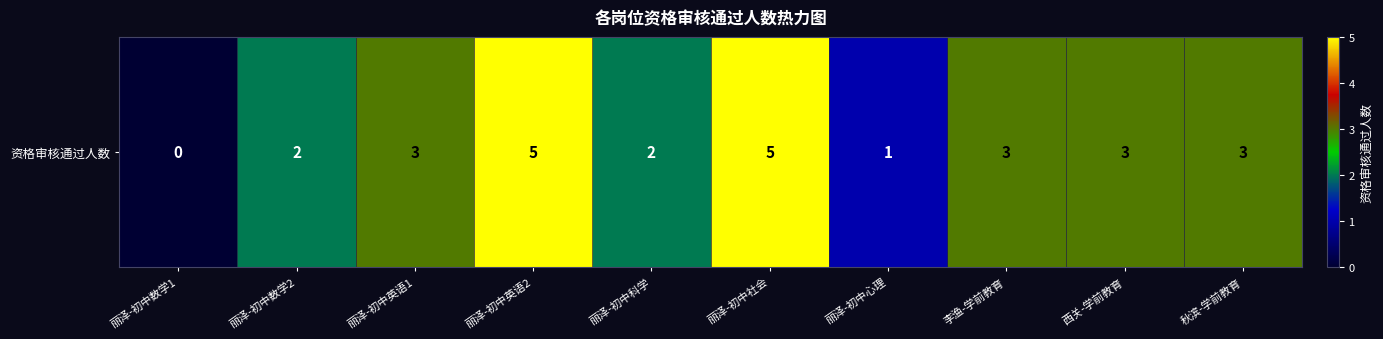

Reading left to right, list all the values displayed in this chart.

丽泽-初中数学1=0	丽泽-初中数学2=2	丽泽-初中英语1=3	丽泽-初中英语2=5	丽泽-初中科学=2	丽泽-初中社会=5	丽泽-初中心理=1	李渔-学前教育=3	西关-学前教育=3	秋滨-学前教育=3